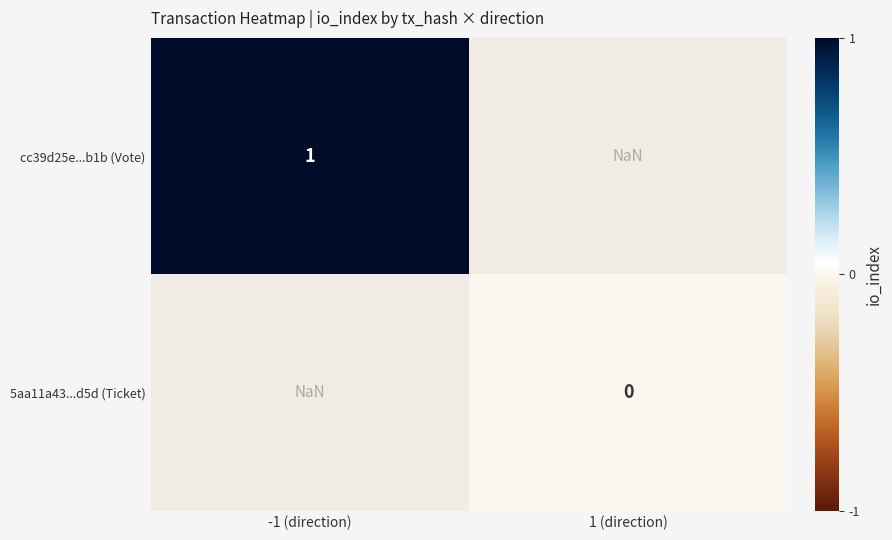

Is it true that cc39d25e...b1b (Vote) equals 1.0 at -1 (direction)?

True